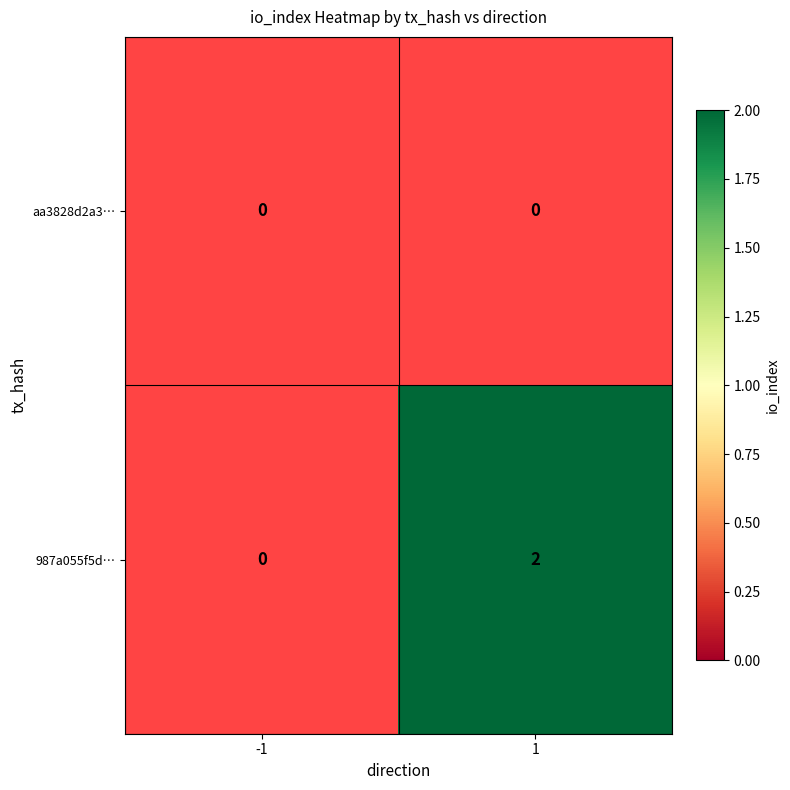

Which has a higher value, -1 or 1?

1